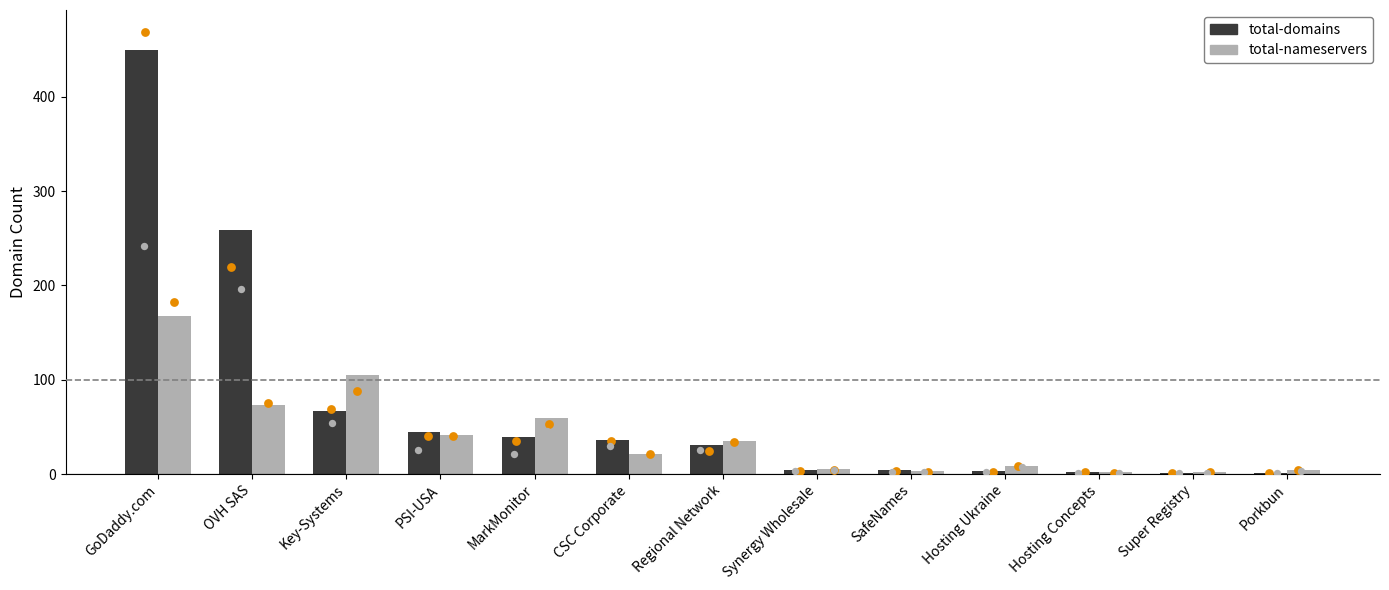

Is the value of total-nameservers at CSC Corporate greater than the value of total-domains at CSC Corporate?

No